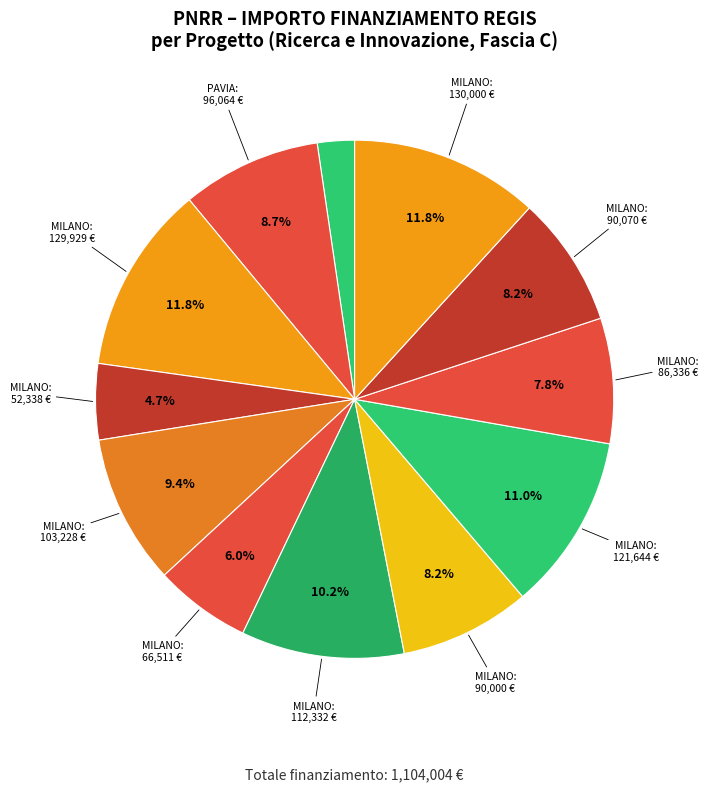

Does any single category account for the majority?

No